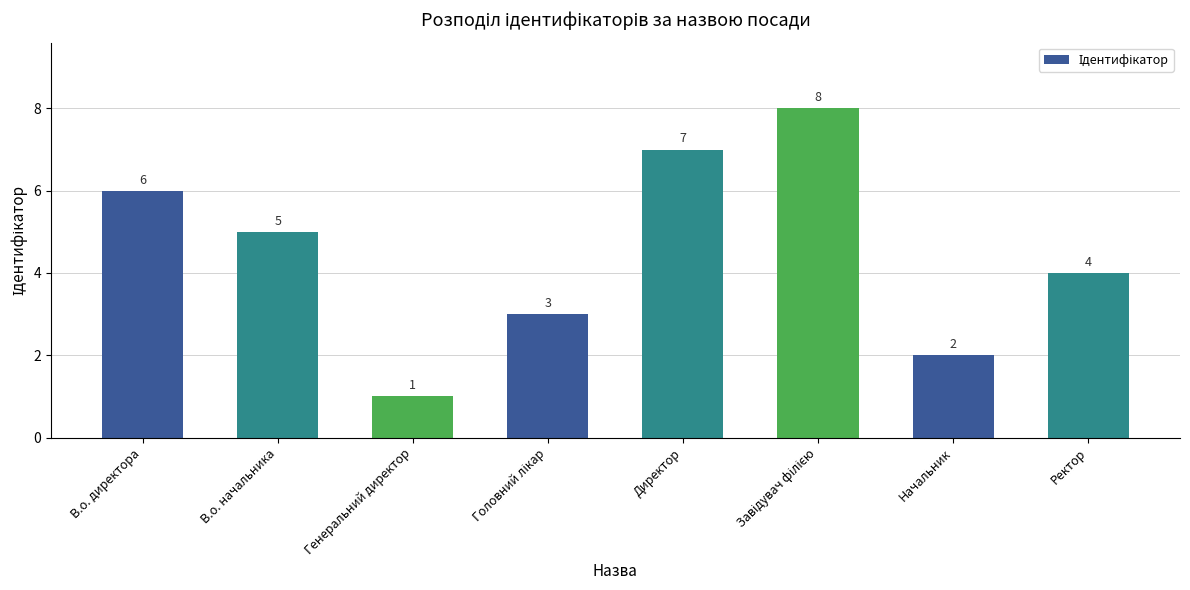

The chart shows a value of 5 at В.о. начальника. True or false?

True